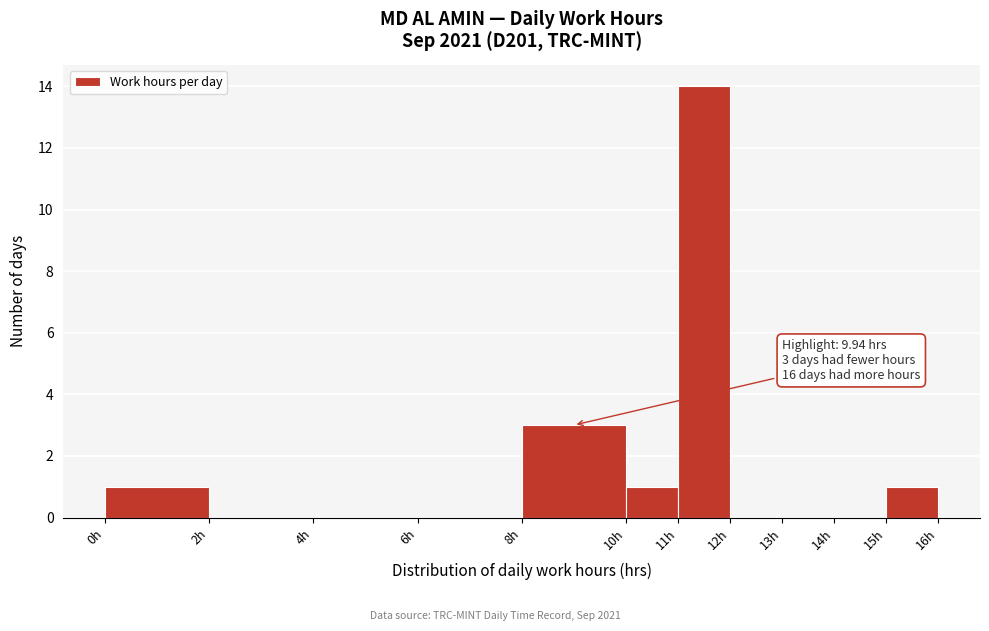

Over which range of the x-axis is the bar tallest?

11 to 12